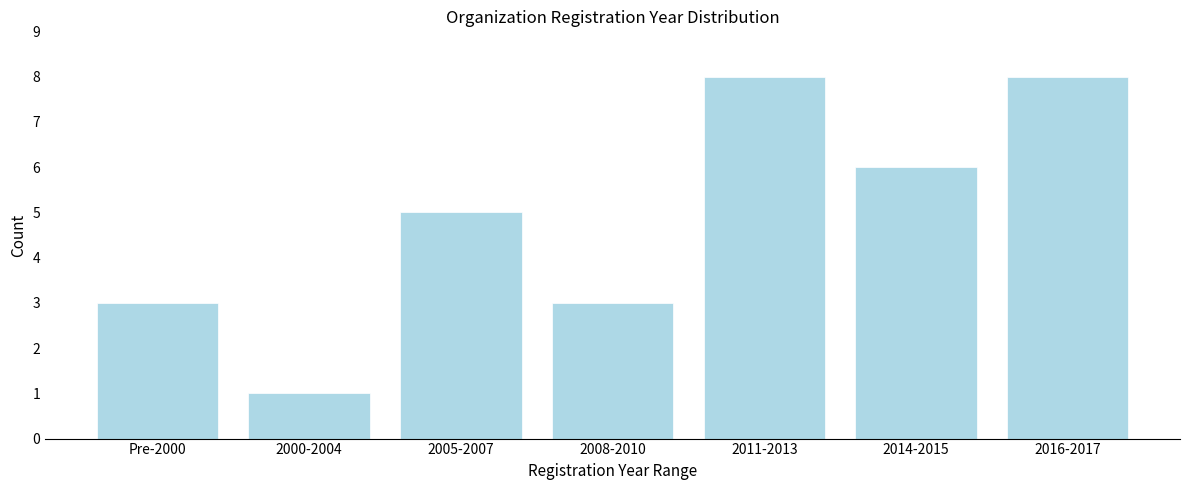

Reading left to right, transcribe all the data shown in this chart.

Pre-2000=3	2000-2004=1	2005-2007=5	2008-2010=3	2011-2013=8	2014-2015=6	2016-2017=8